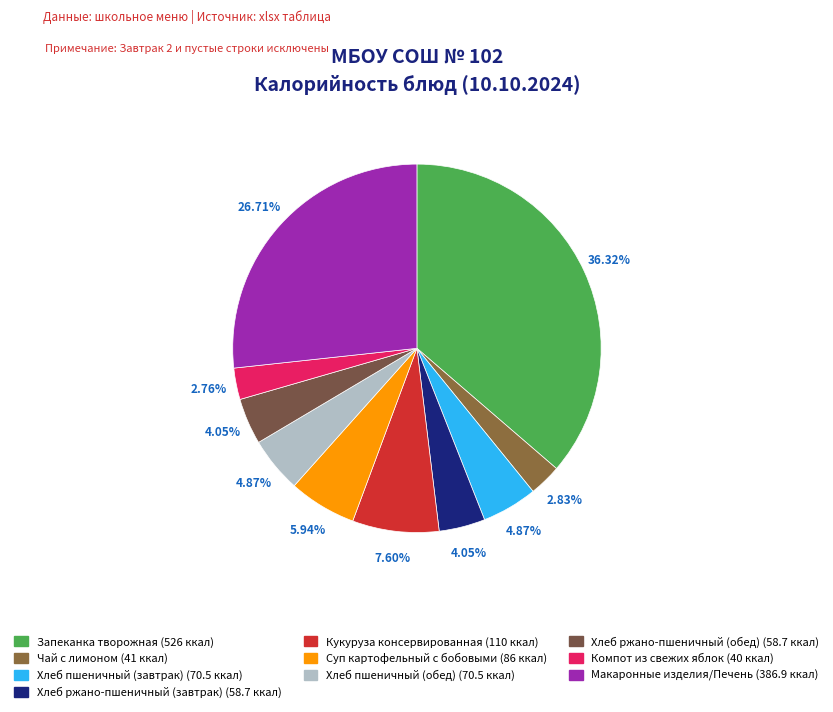

To the nearest percent, what is the difference between the Чай с лимоном and Запеканка творожная slice percentages?

33%